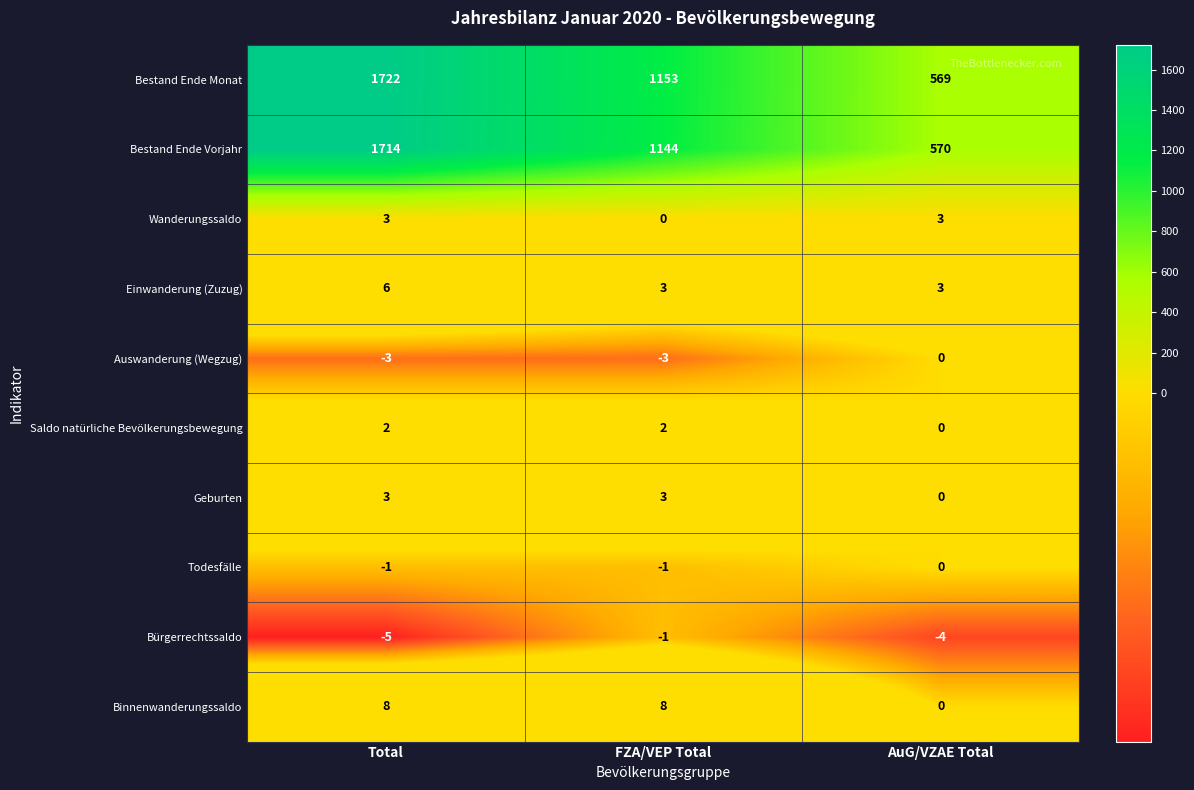

The value of Einwanderung (Zuzug) at Total is 6. True or false?

True